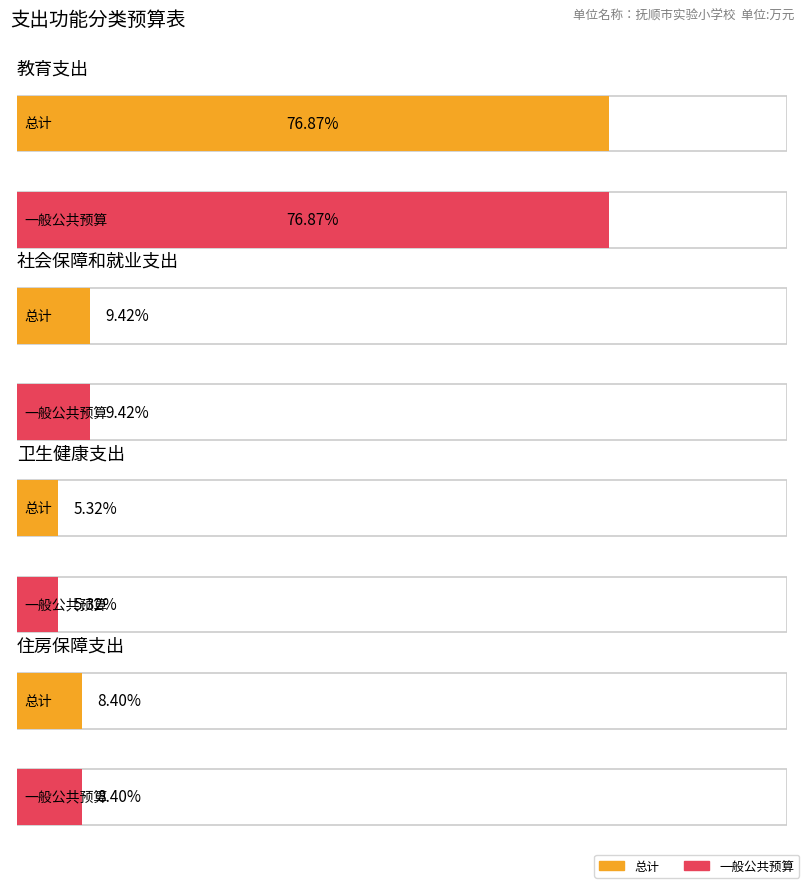

At which category is the sum across all series the highest?

教育支出